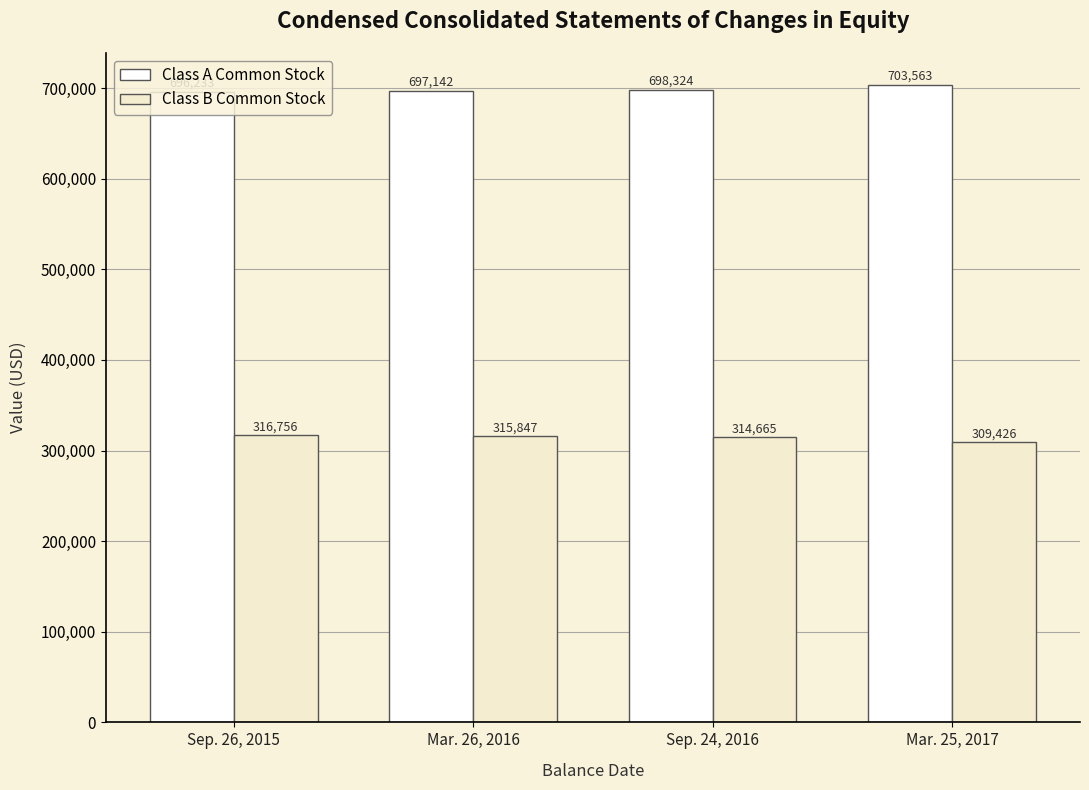

Reading left to right, extract all data points from this chart.

Class A Common Stock: Sep. 26, 2015=696233	Mar. 26, 2016=697142	Sep. 24, 2016=698324	Mar. 25, 2017=703563
Class B Common Stock: Sep. 26, 2015=316756	Mar. 26, 2016=315847	Sep. 24, 2016=314665	Mar. 25, 2017=309426